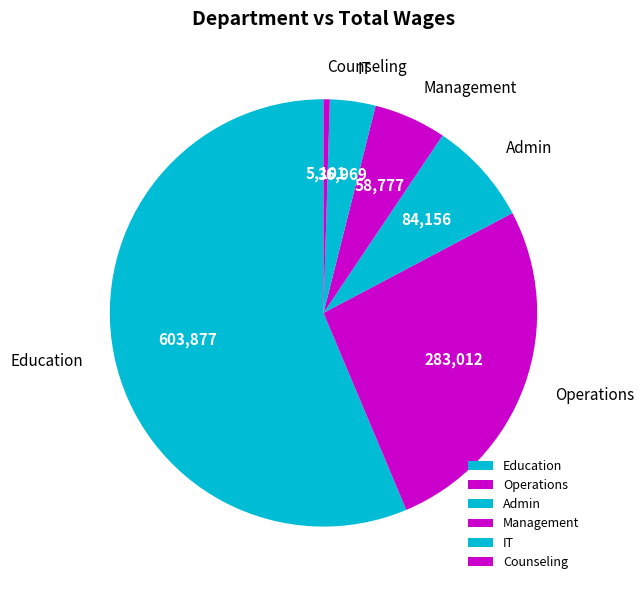

Is it true that Counseling is 0% of the pie?

True